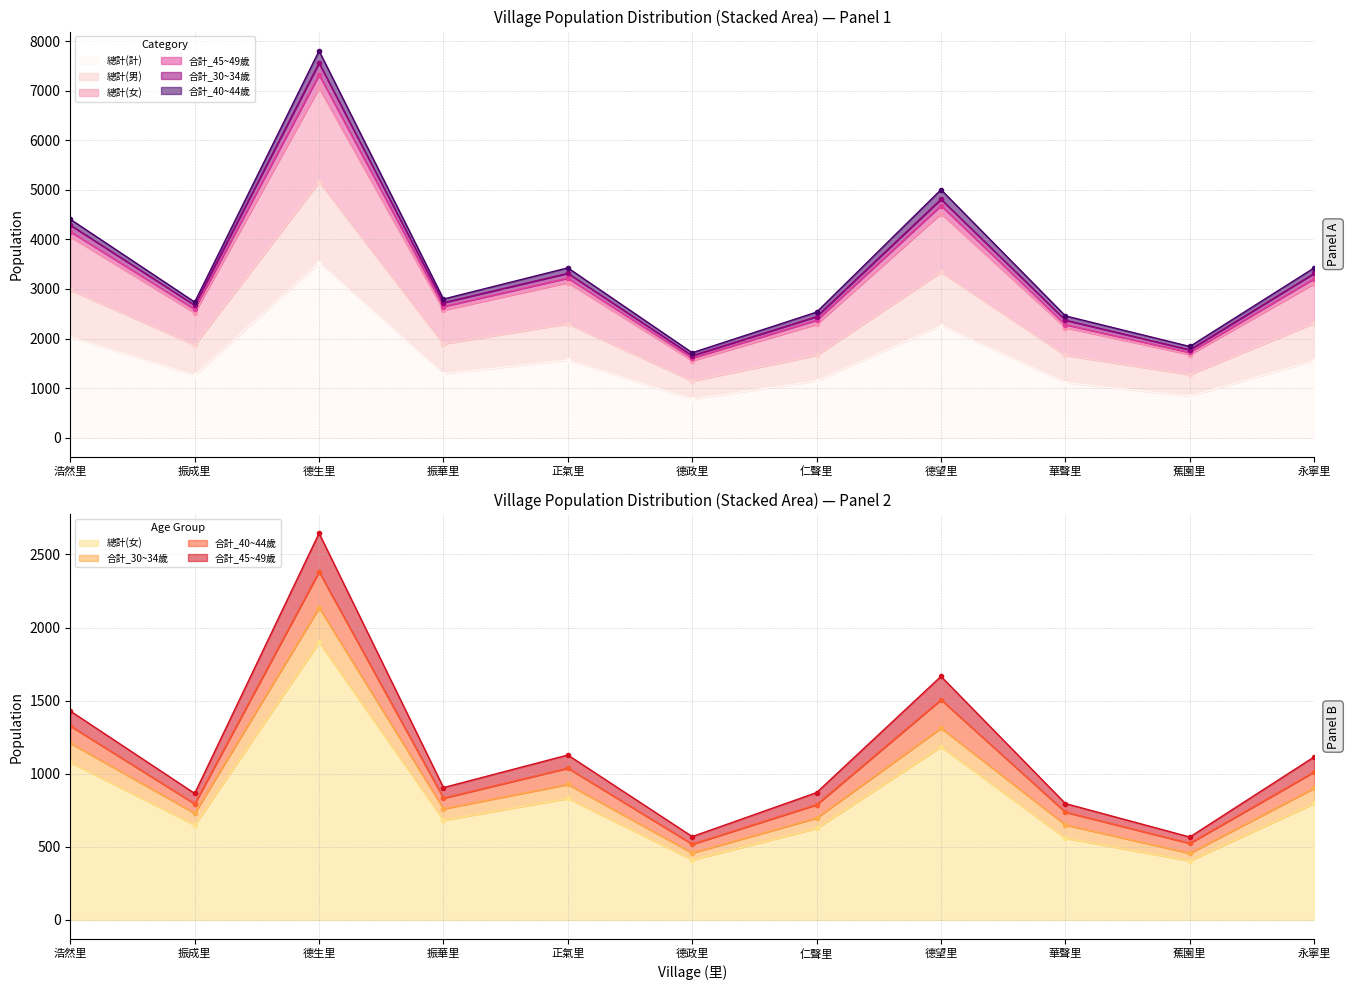

The 總計(計) series shows 2262 at 德望里. True or false?

True